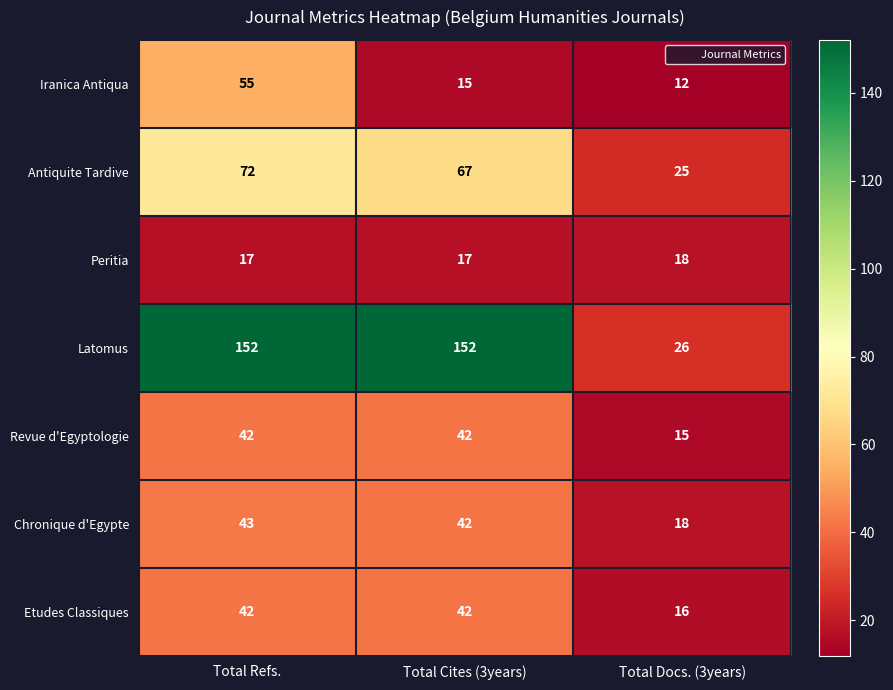

How many data points in Latomus are less than 152?

1